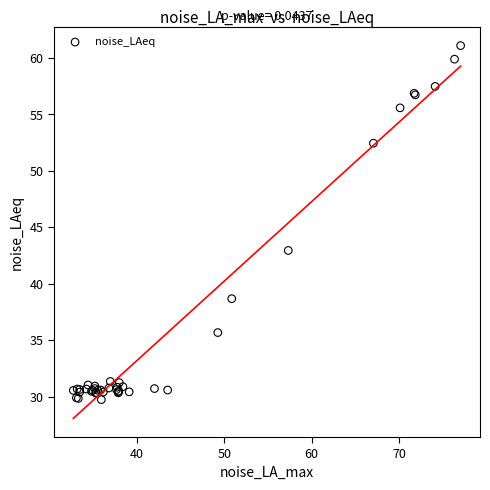

What Y value in the scatter plot is closest to 45?

43.0